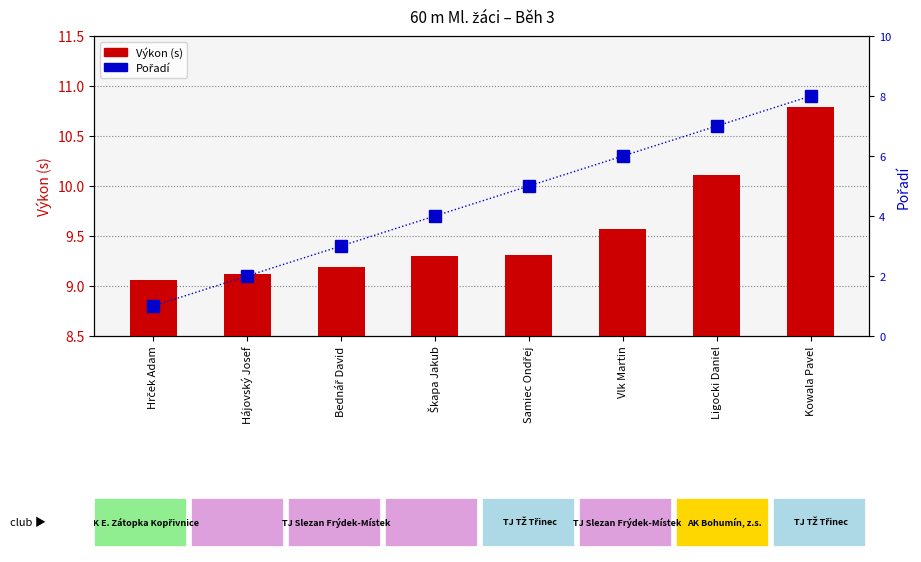

Reading left to right, list all the values displayed in this chart.

Výkon (s): 9.1	9.1	9.2	9.3	9.3	9.6	10.1	10.8
Pořadí: 1.0	2.0	3.0	4.0	5.0	6.0	7.0	8.0